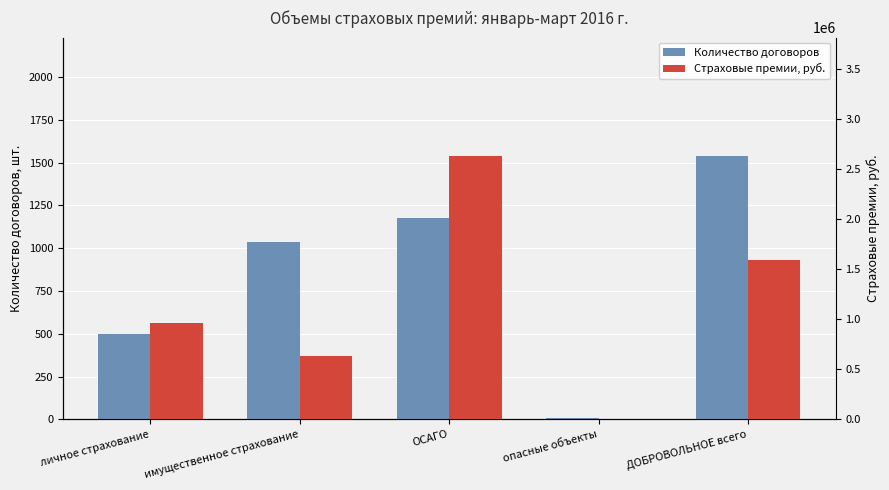

Which category has the highest value across all series?

ОСАГО